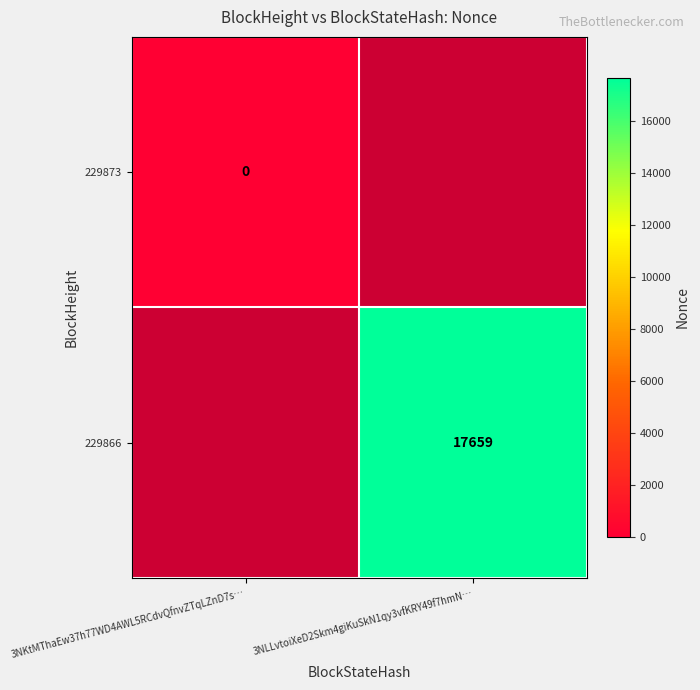

True or false: 229866 has a value of 24396 at 3NLLvtoiXeD2Skm4giKuSkN1qy3vfKRY49f7hmN….

False